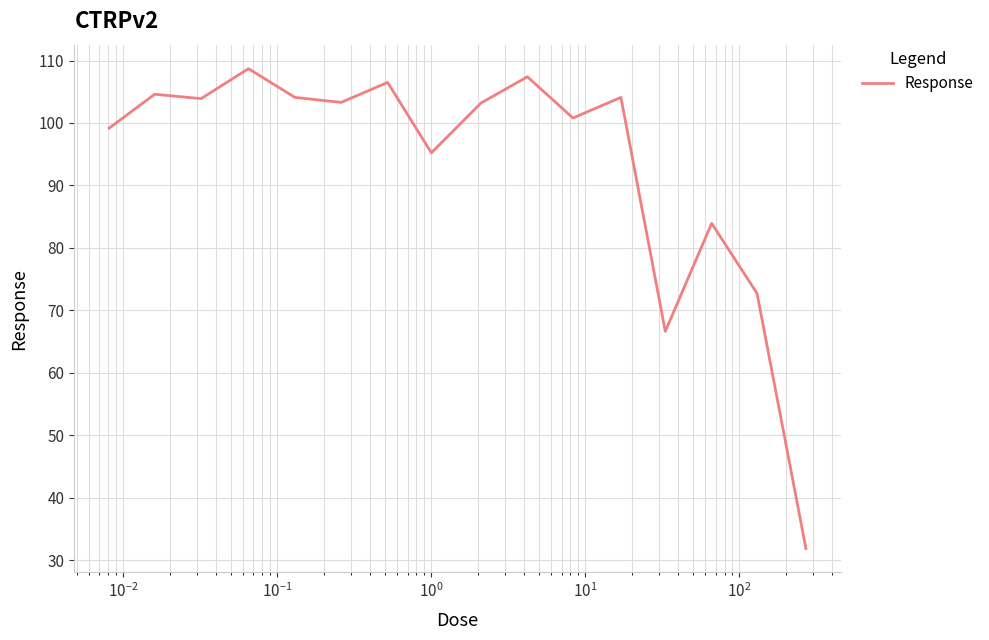

What is the smallest value displayed?

31.9